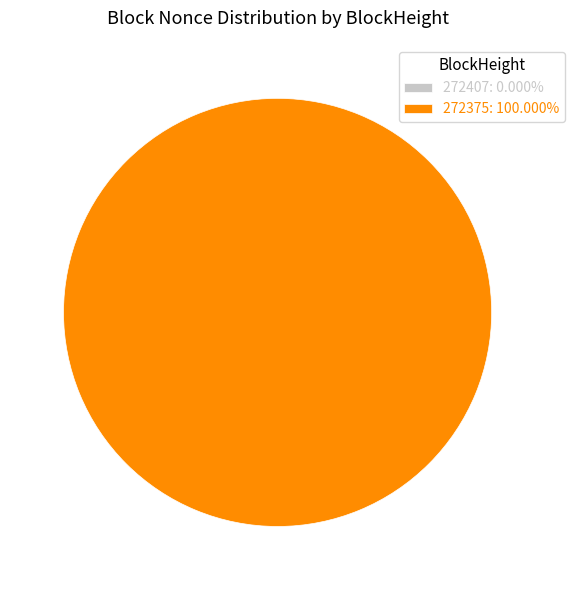

What percentage do 272407 and 272375 together represent?

100.0%